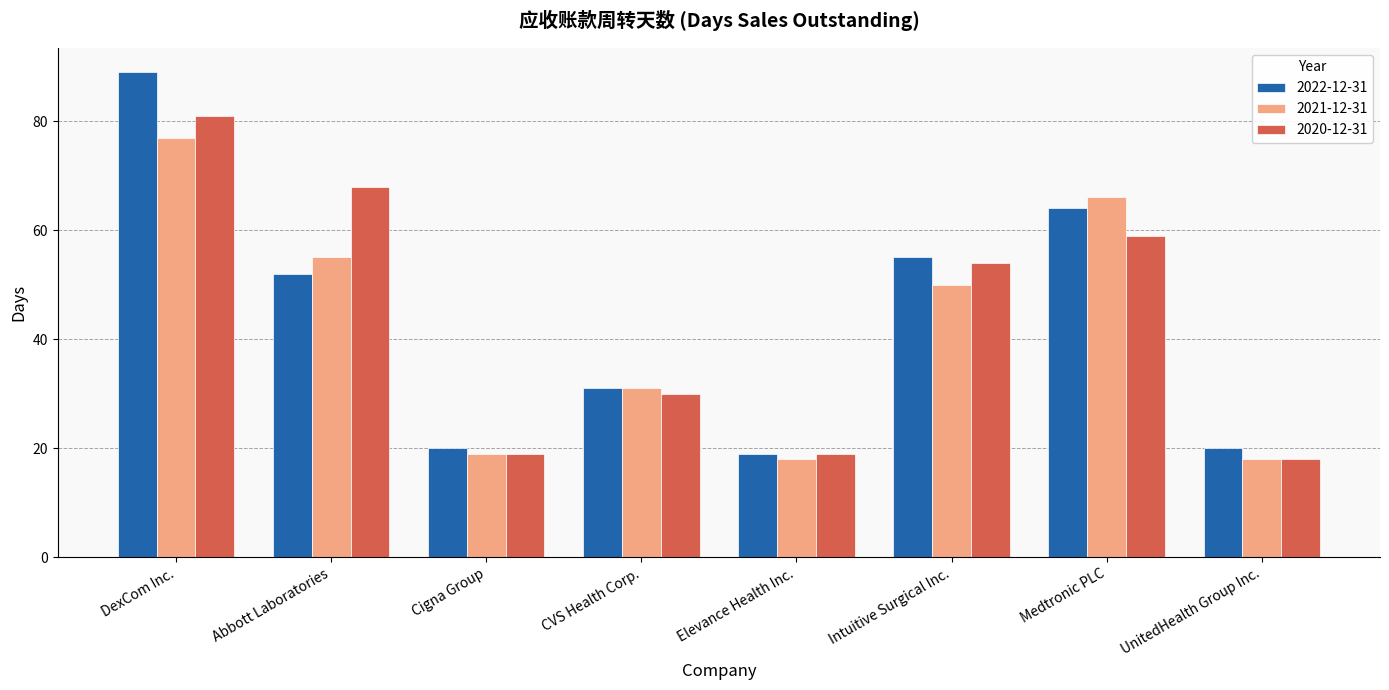

How many values in the 2021-12-31 series are below 50?

4